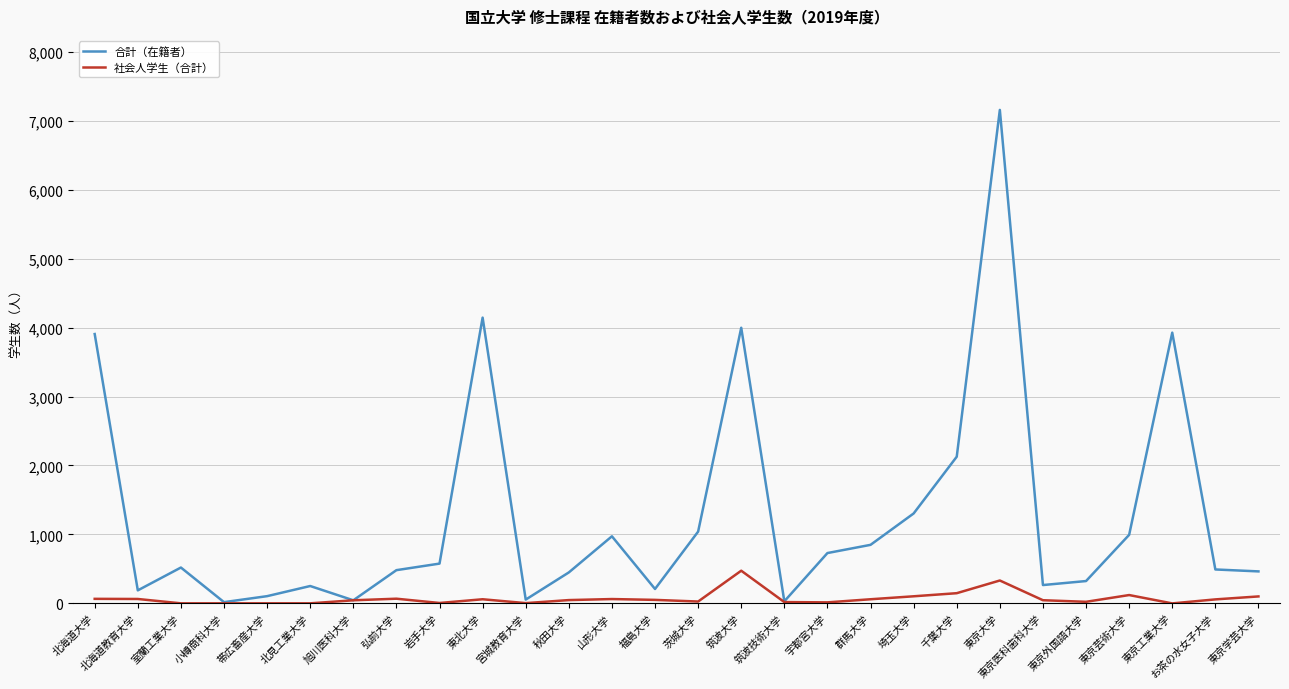

Which label corresponds to the largest value in the chart?

東京大学